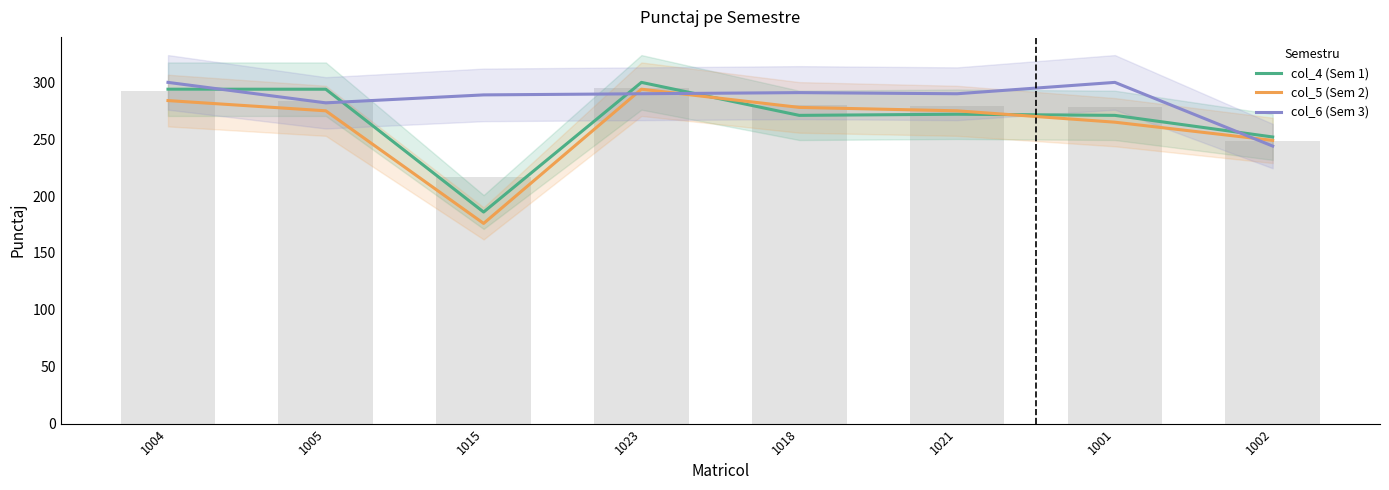

Is it true that col_6 (Sem 3) equals 291 at 1018?

True